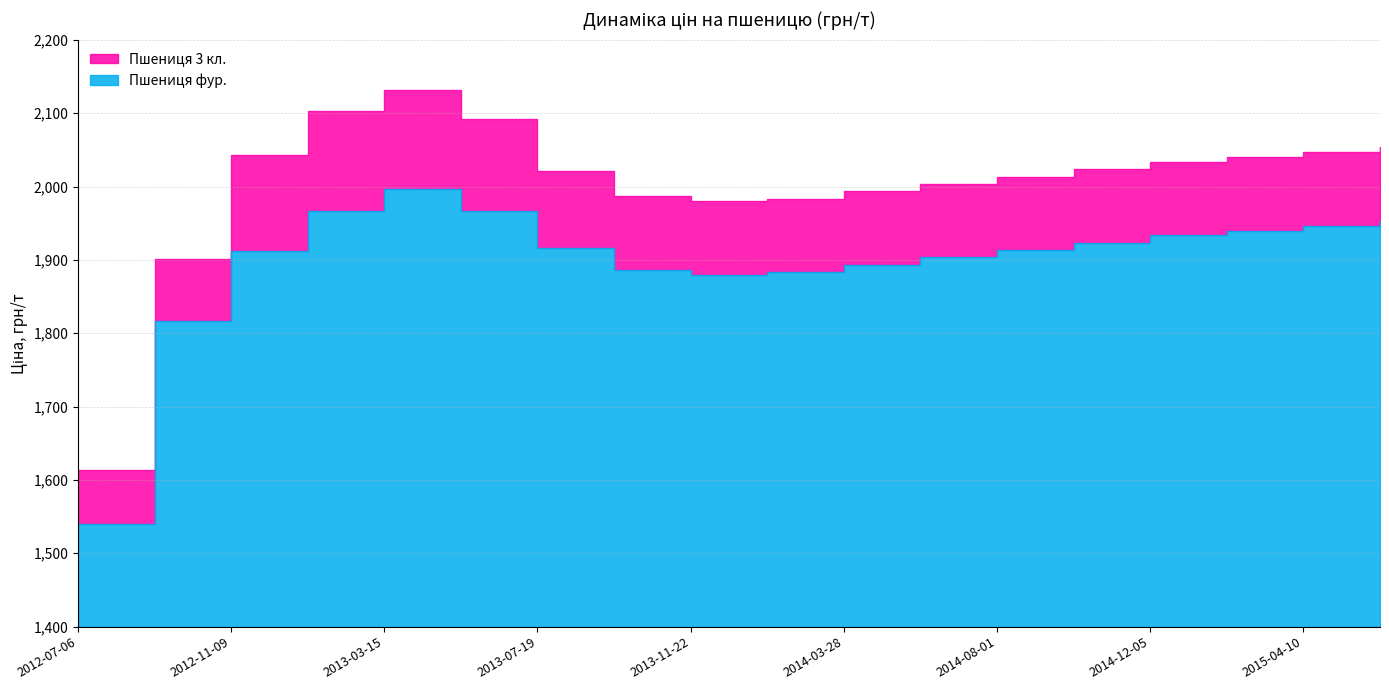

What is the smallest value displayed?

1540.0